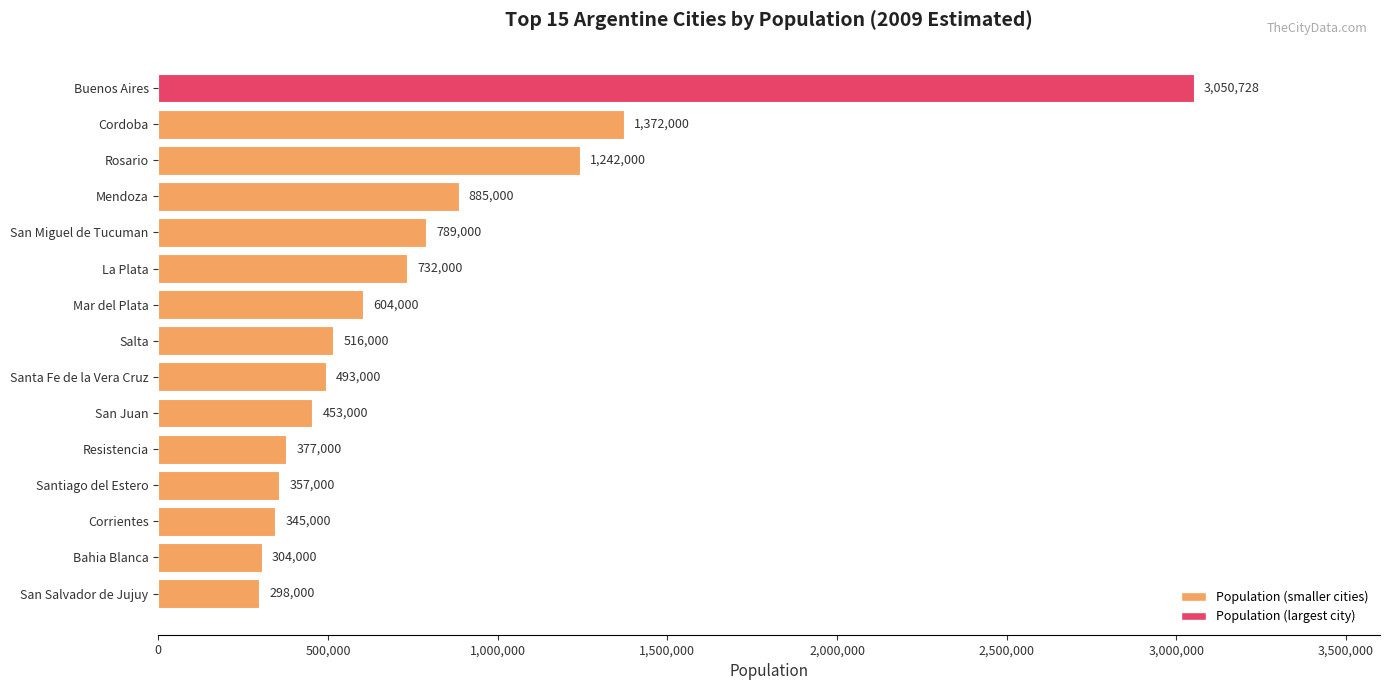

What is the label of the 11th bar from the bottom?

San Miguel de Tucuman